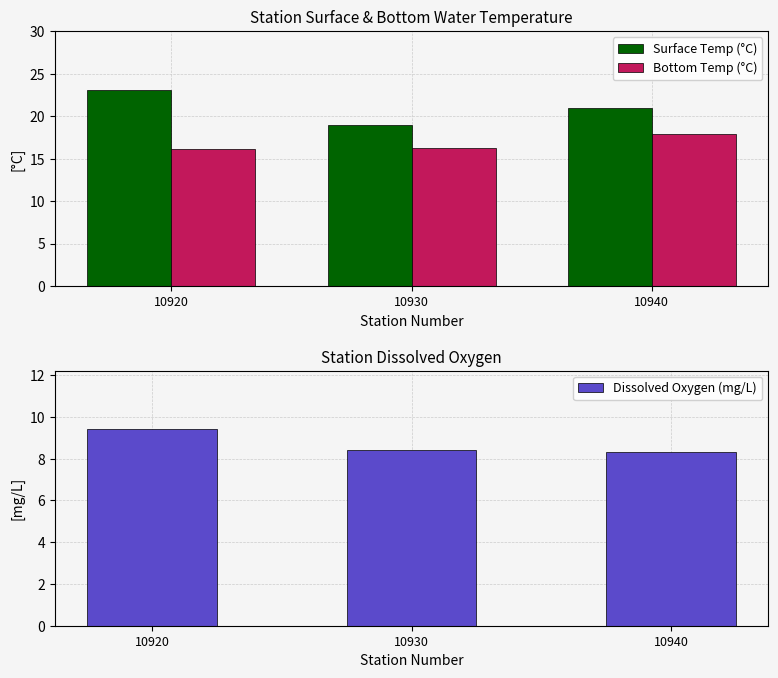

Is it true that Bottom Temp (°C) equals 17.9 at 10940?

True